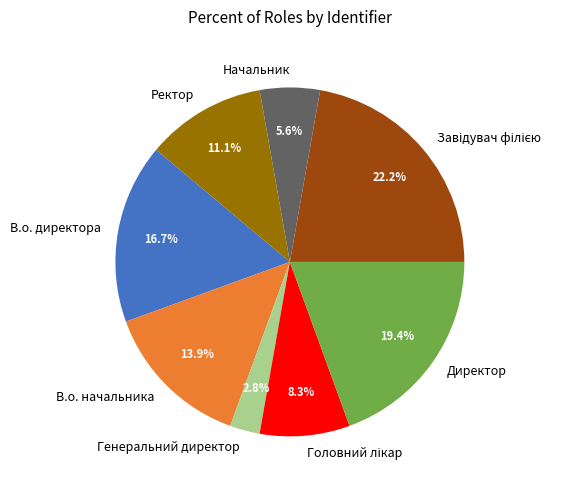

Does any single category account for the majority?

No